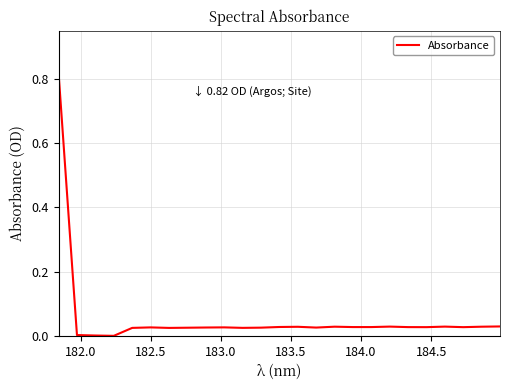

How many lines are shown in the chart?

1